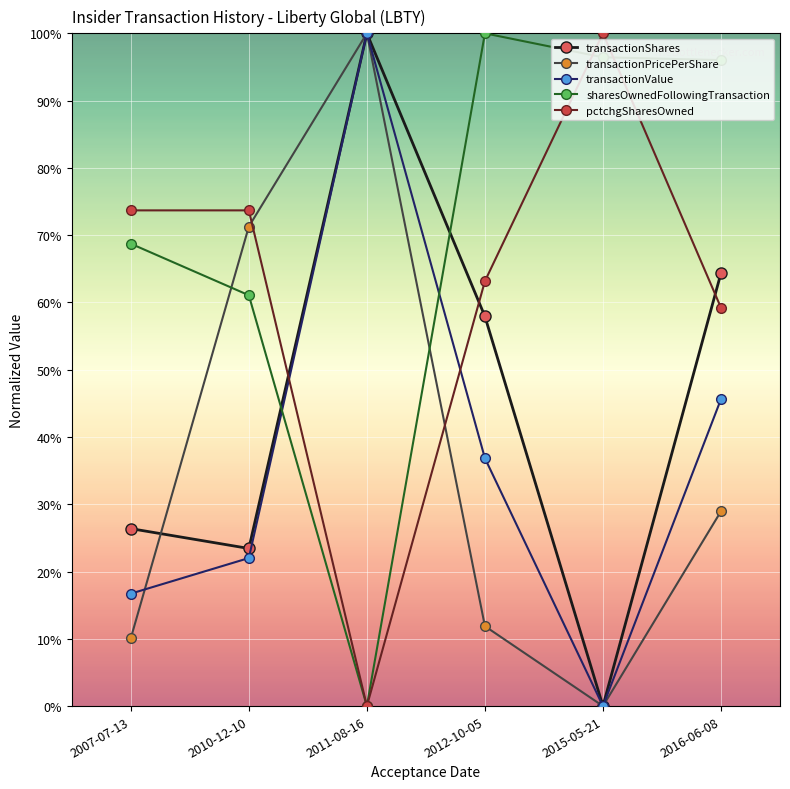

What is the difference between the maximum and minimum values in the pctchgSharesOwned series?

100.0